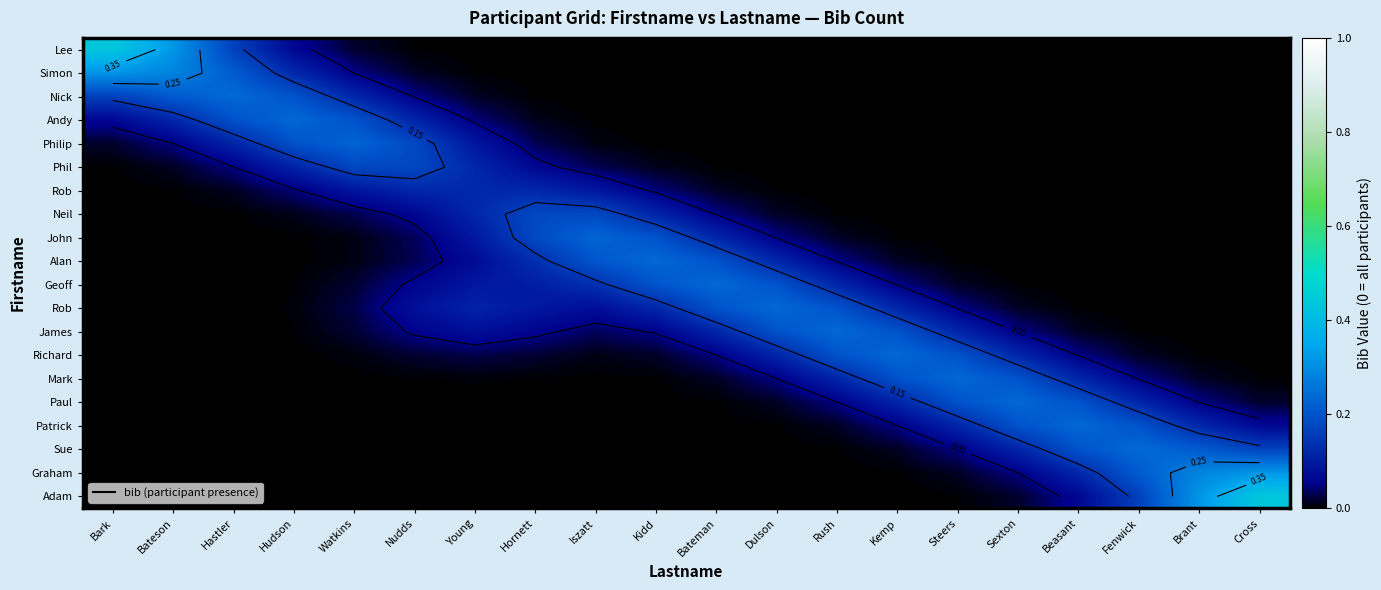

What is the difference between the highest and lowest values at Kidd?

0.2